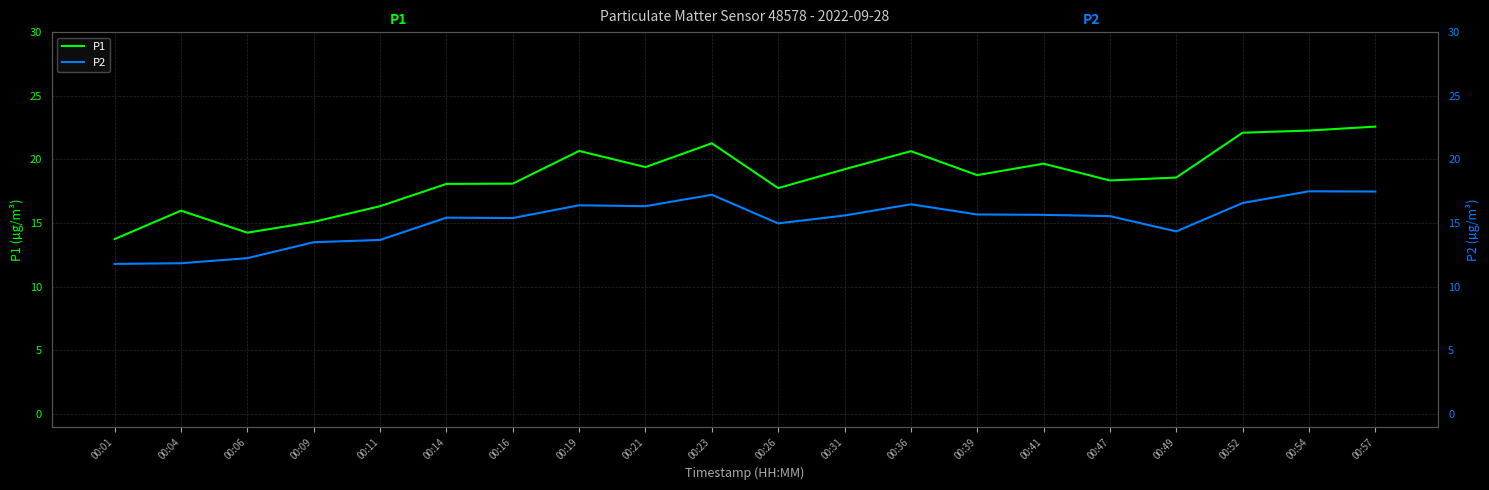

True or false: P2 has more than 2 points higher than both neighbors.

True